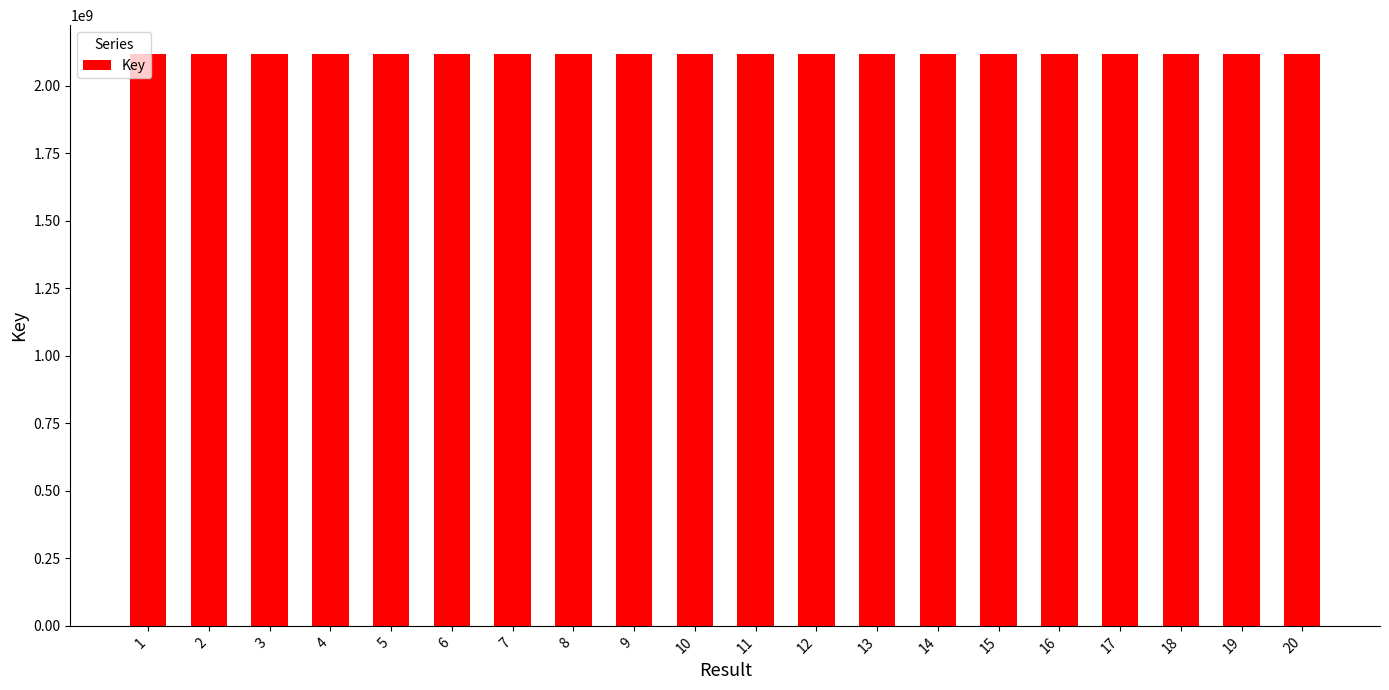

Approximately how many times larger is the value at 14 compared to 19?

1.0